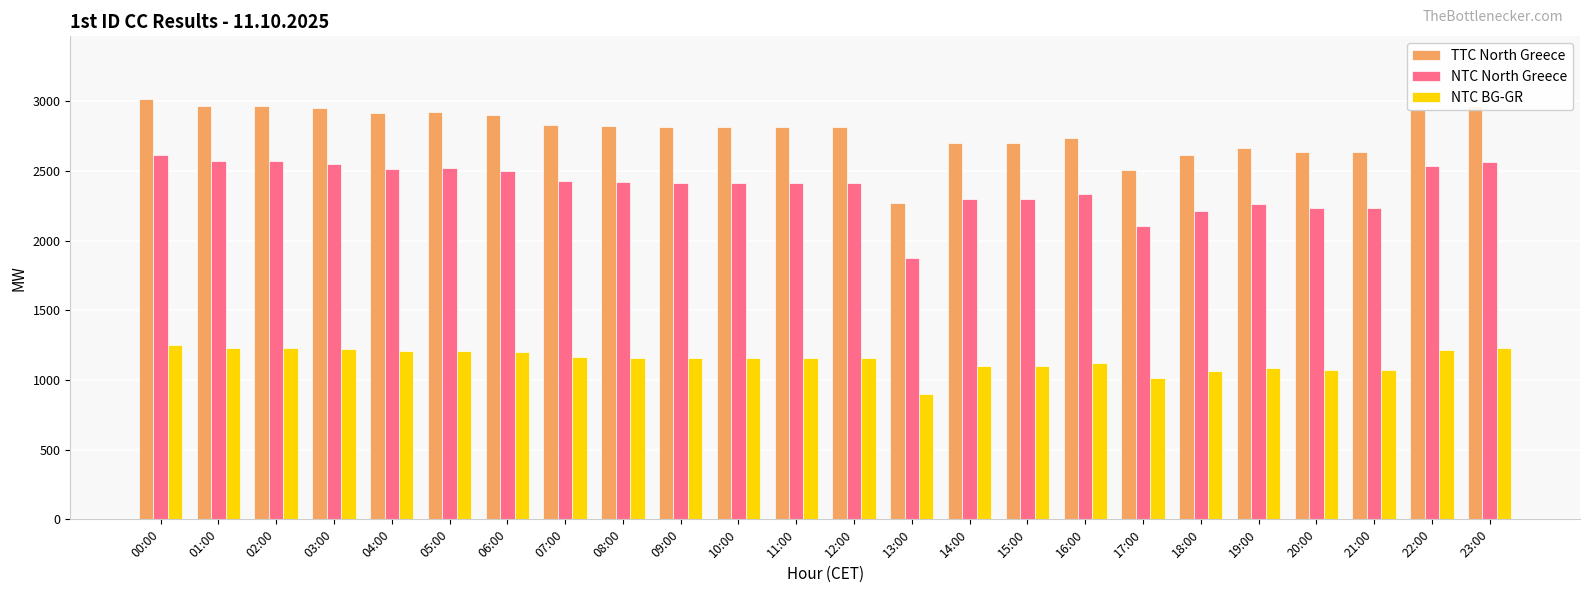

Which category has the highest value in the NTC North Greece series?

00:00